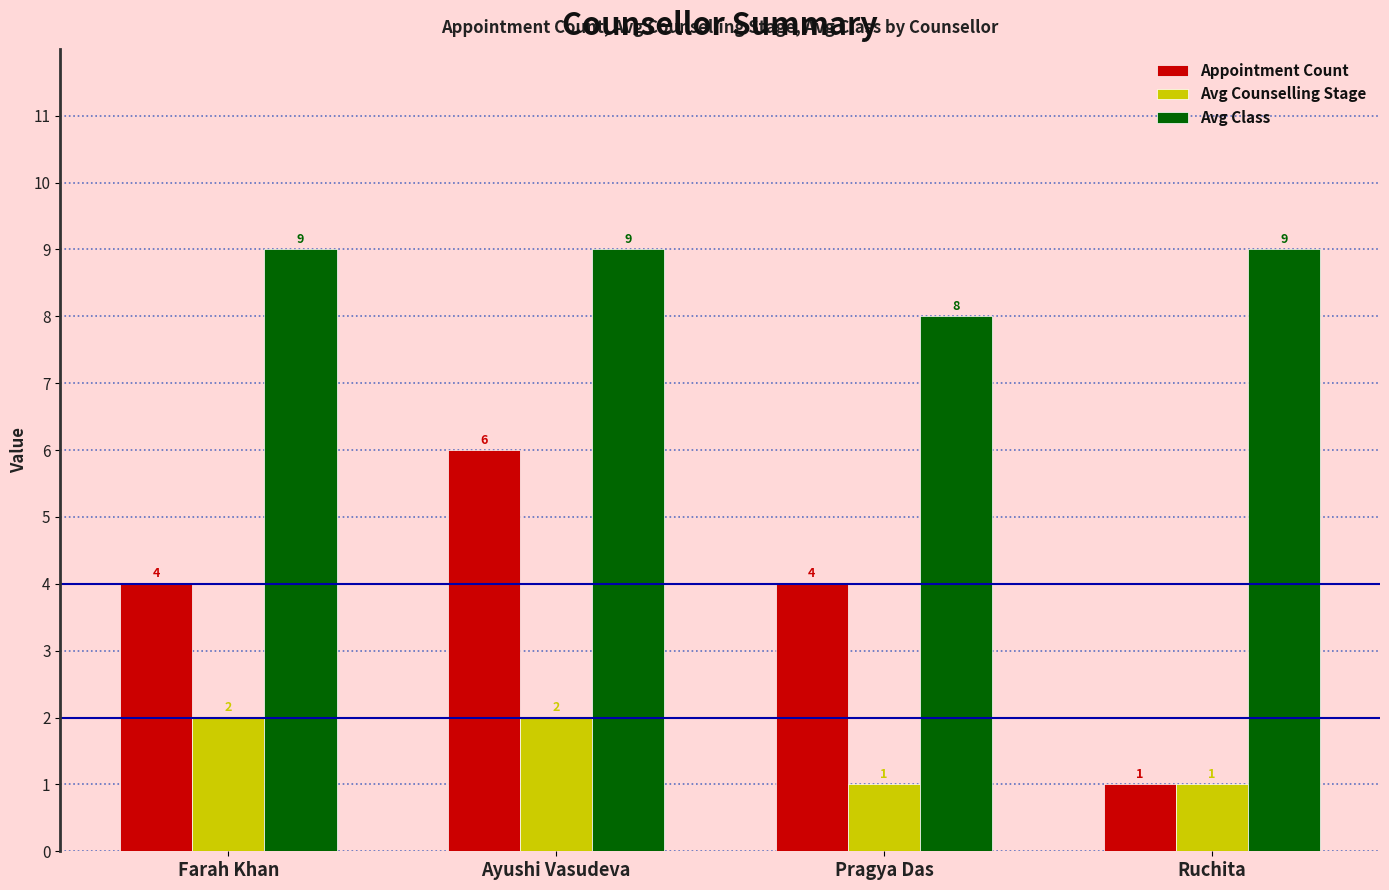

The Avg Class series shows 15 at Farah Khan. True or false?

False